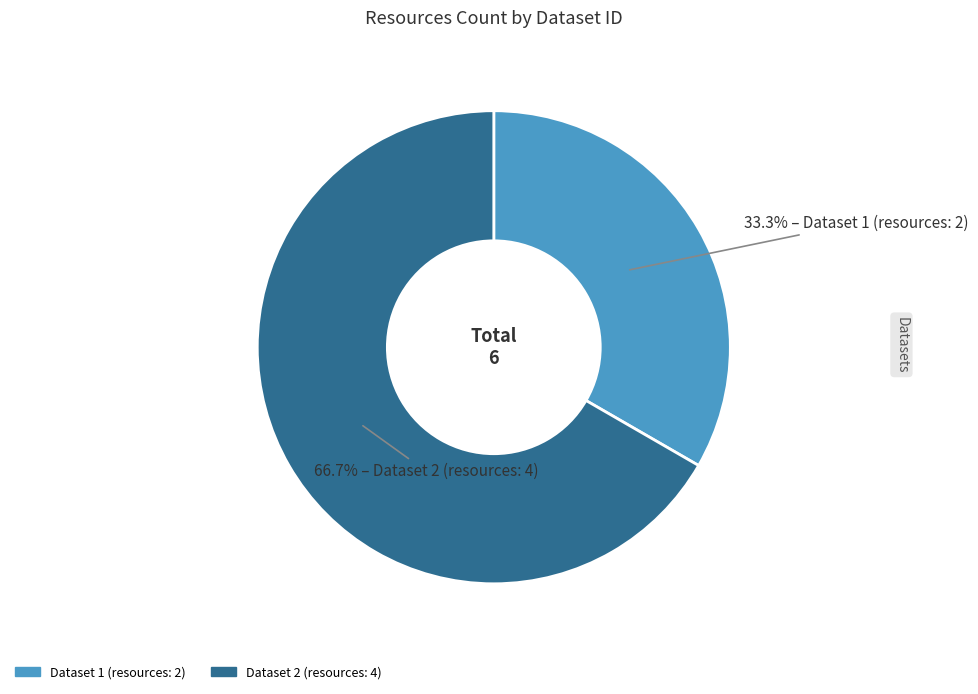

Rank the categories by value from highest to lowest.

Dataset 2 (resources: 4), Dataset 1 (resources: 2)